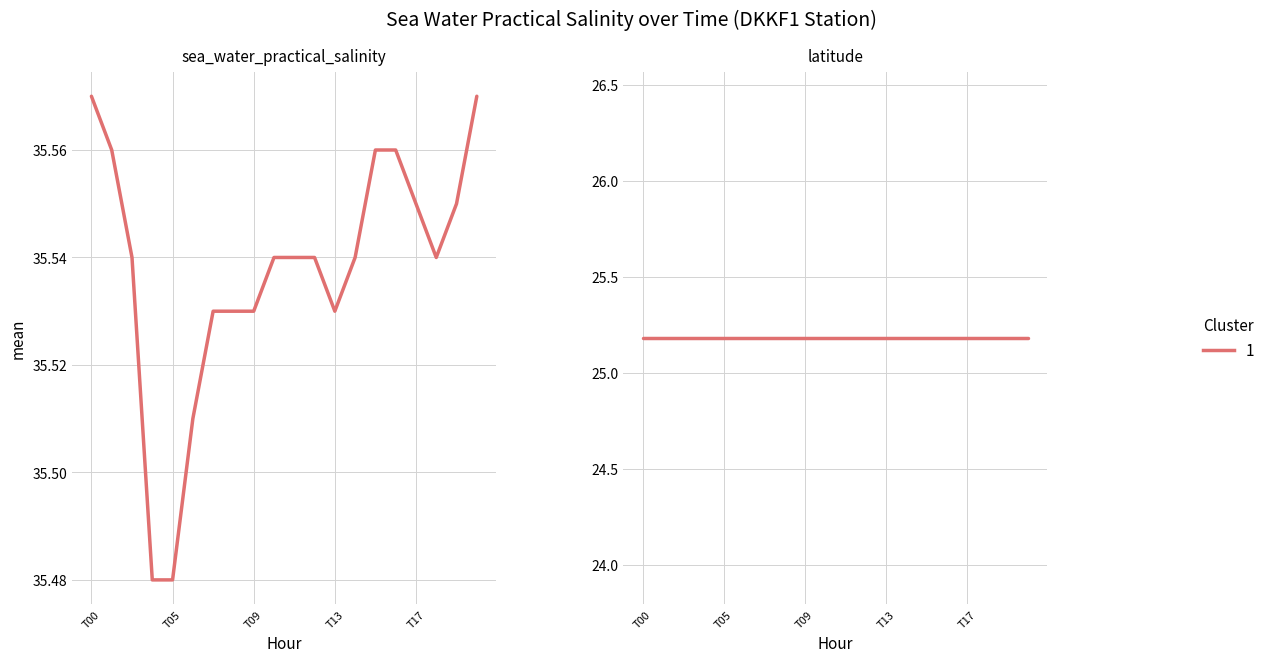

True or false: latitude and sea_water_practical_salinity cross at least once.

False